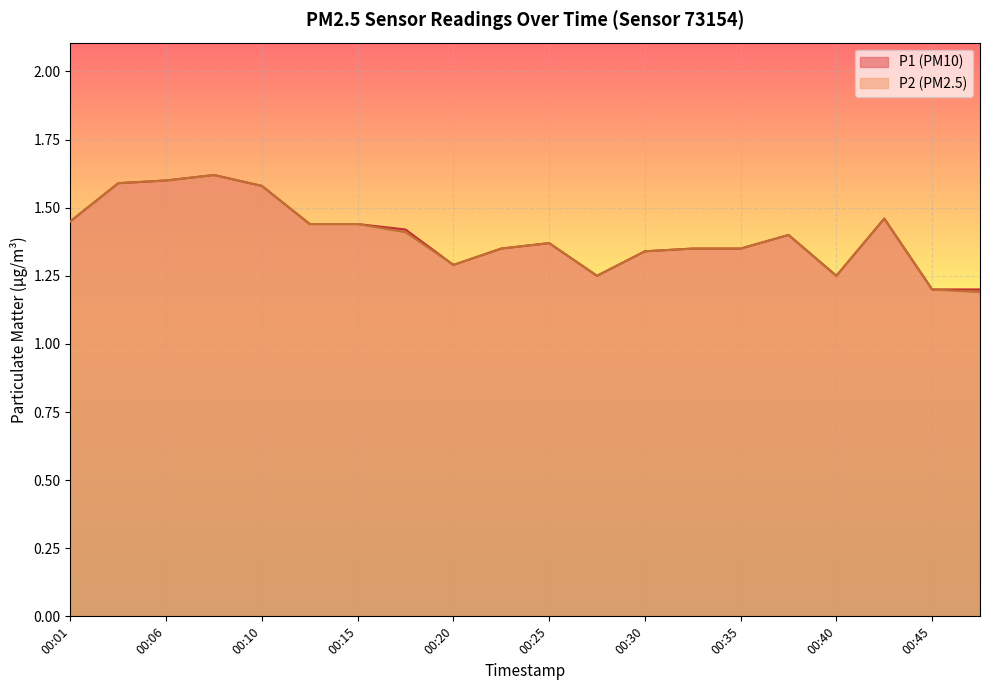

What is the maximum value for P1?

1.6